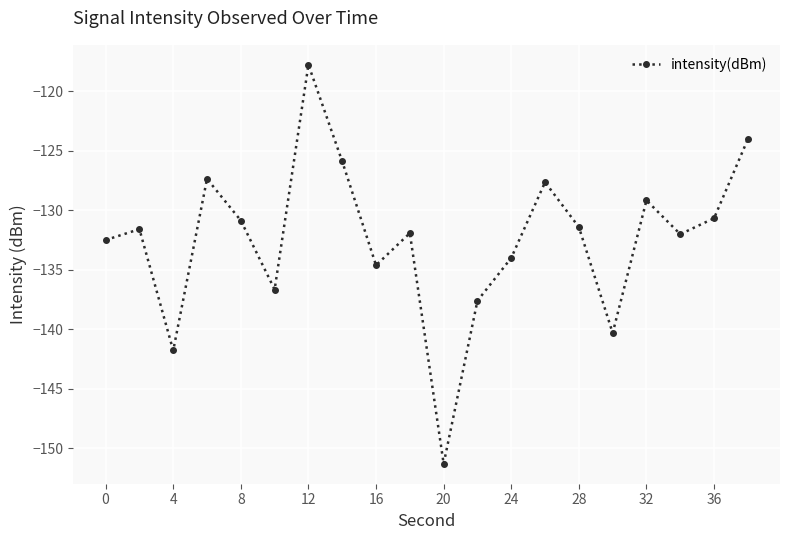

What is the value of the 11th point from the left?

-151.3